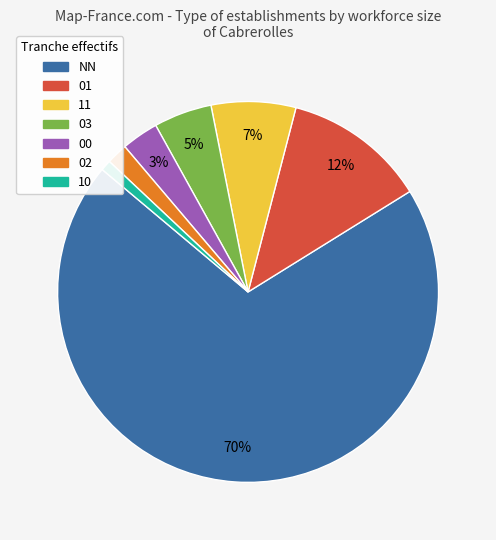

Is it true that 00 is 3% of the pie?

True